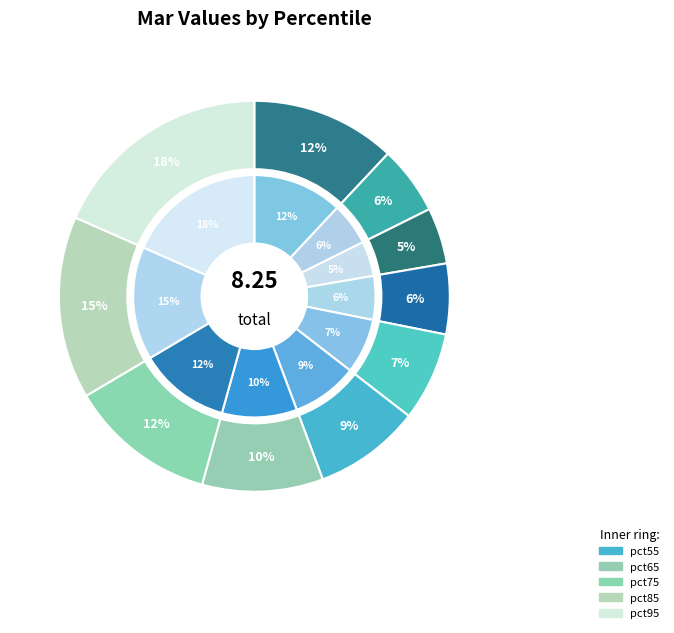

Between pct55 and pct45, which is larger?

pct55